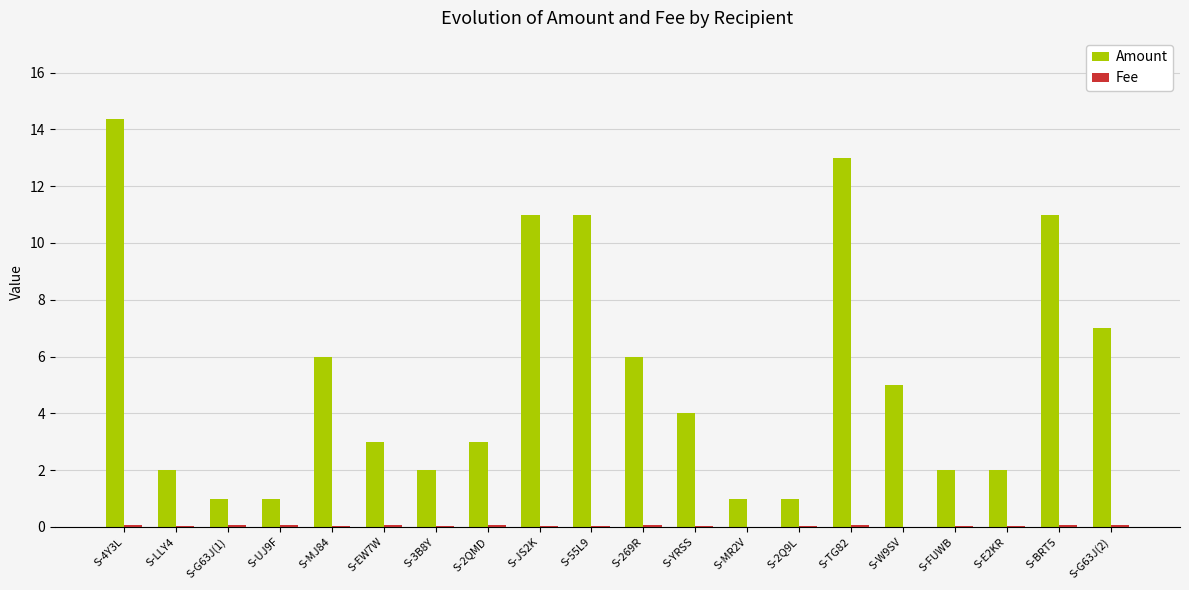

The value of Amount at S-W9SV is 5.0. True or false?

True